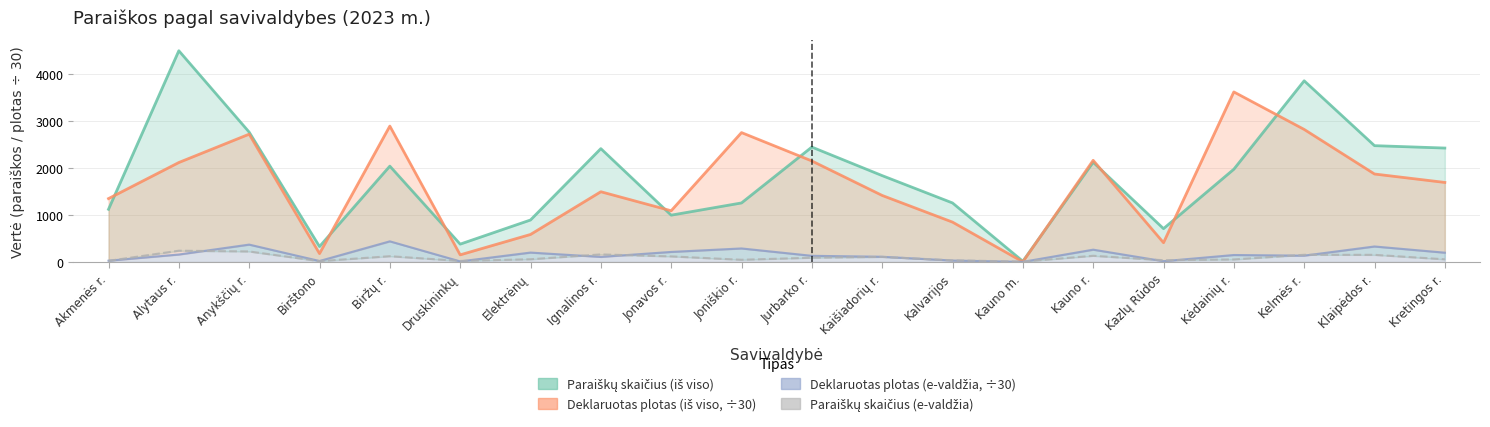

True or false: Deklaruotas plotas, ha (e-valdžia, ÷30) has a value of 30.5 at Kalvarijos.

True